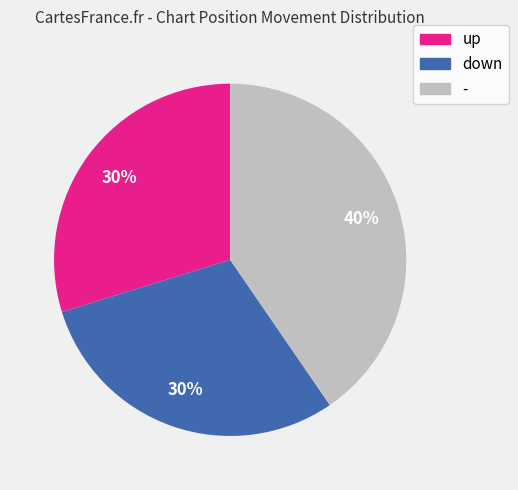

To the nearest percent, what is the combined percentage of down and up?

60%